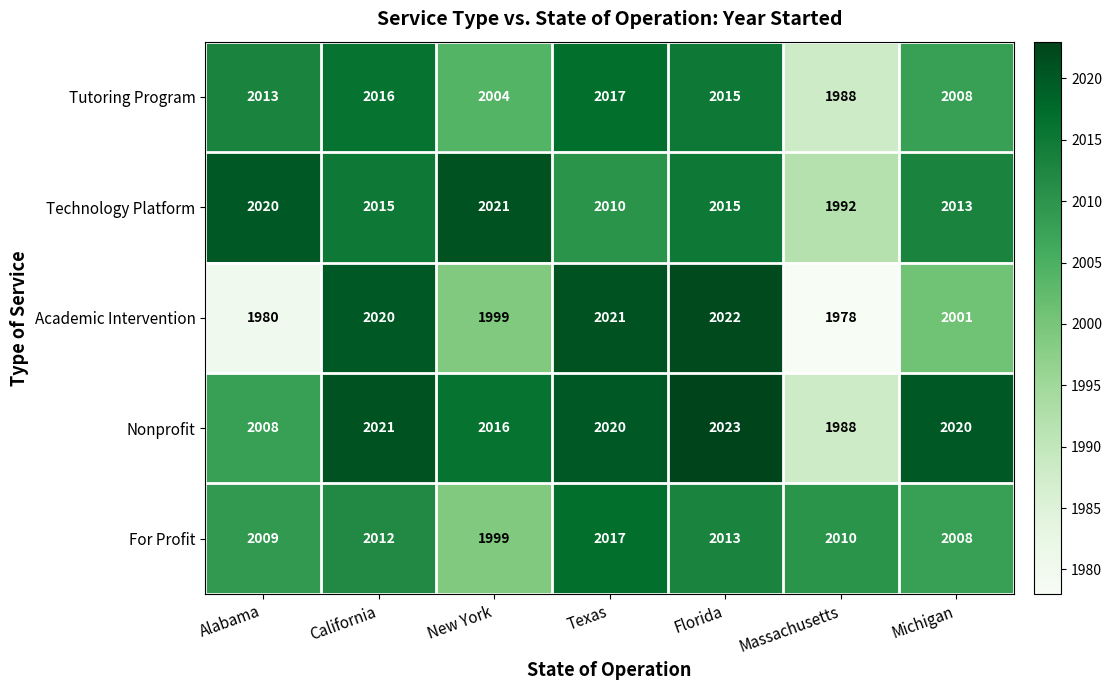

What is the total value across all series at Florida?

10088